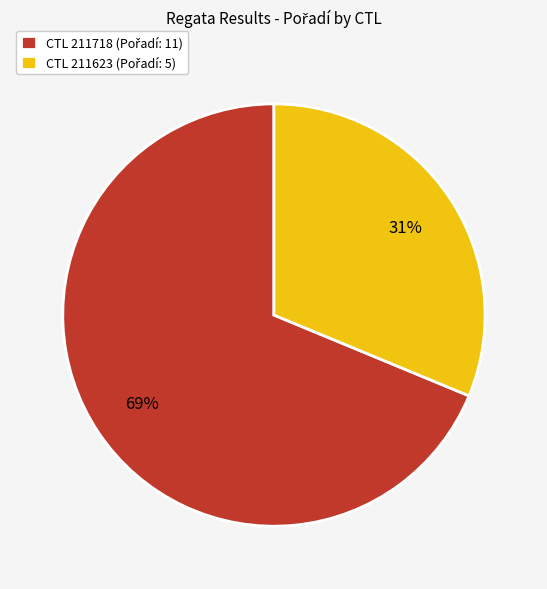

To the nearest percent, what is the average slice percentage?

50%